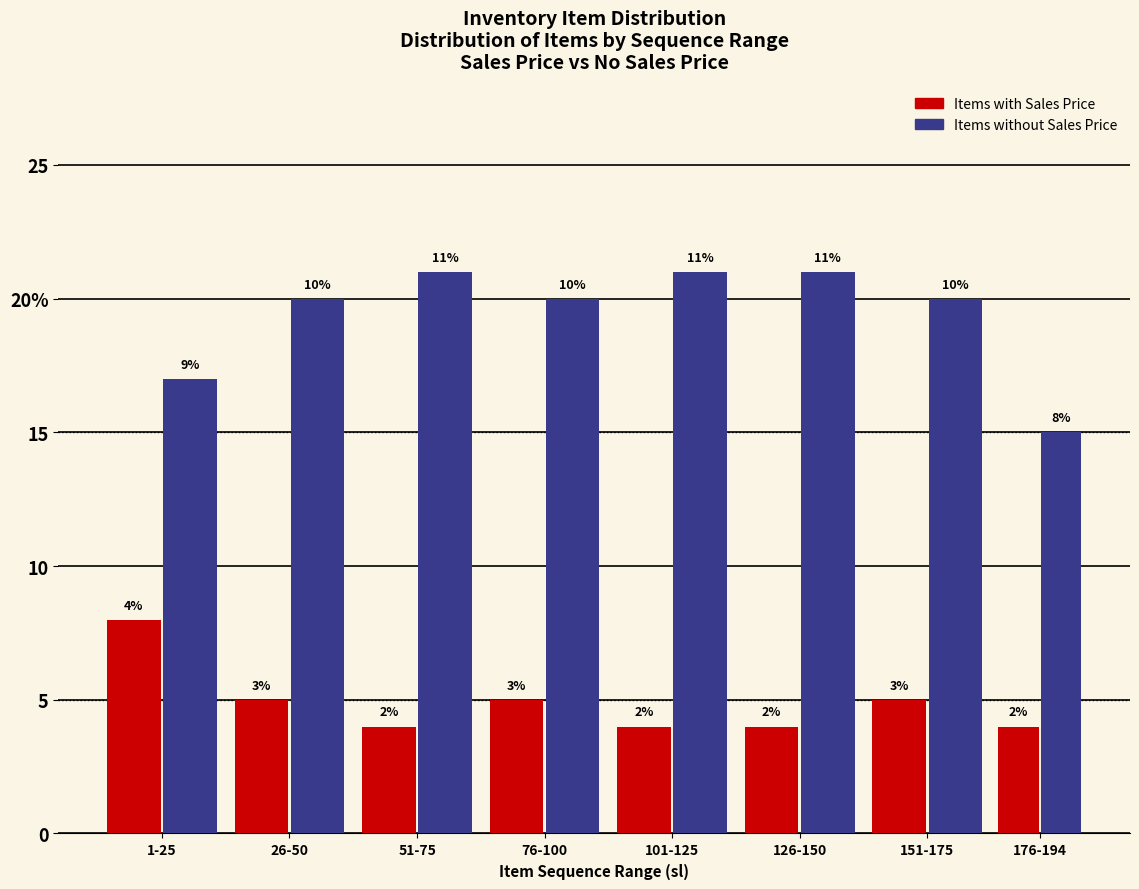

What are all the series names shown in the legend?

Items with Sales Price, Items without Sales Price